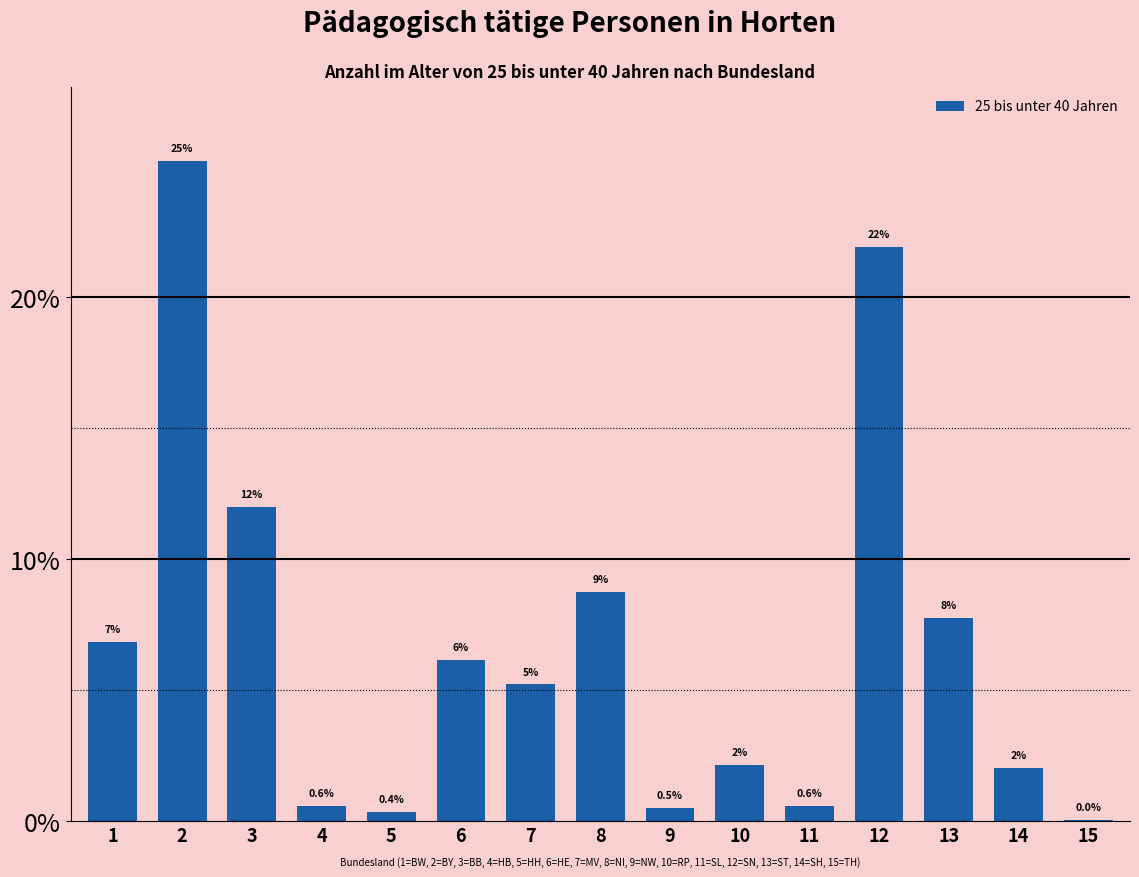

What value does the data have at 12?

21.9